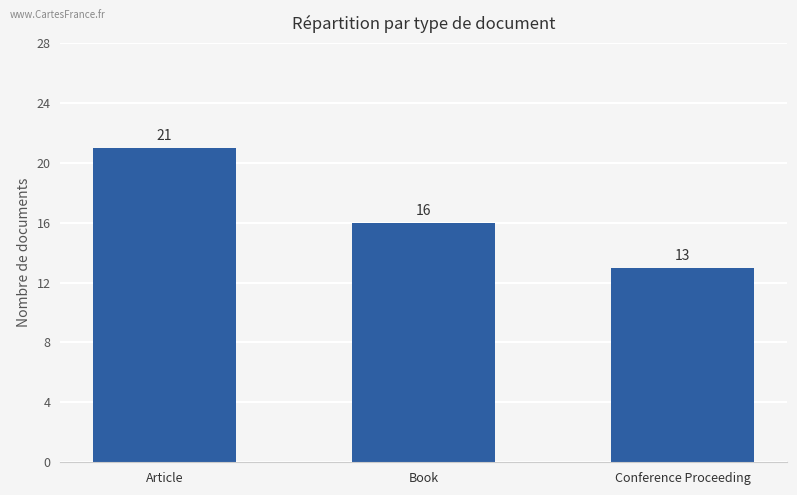

True or false: the data shows 24 at Book.

False